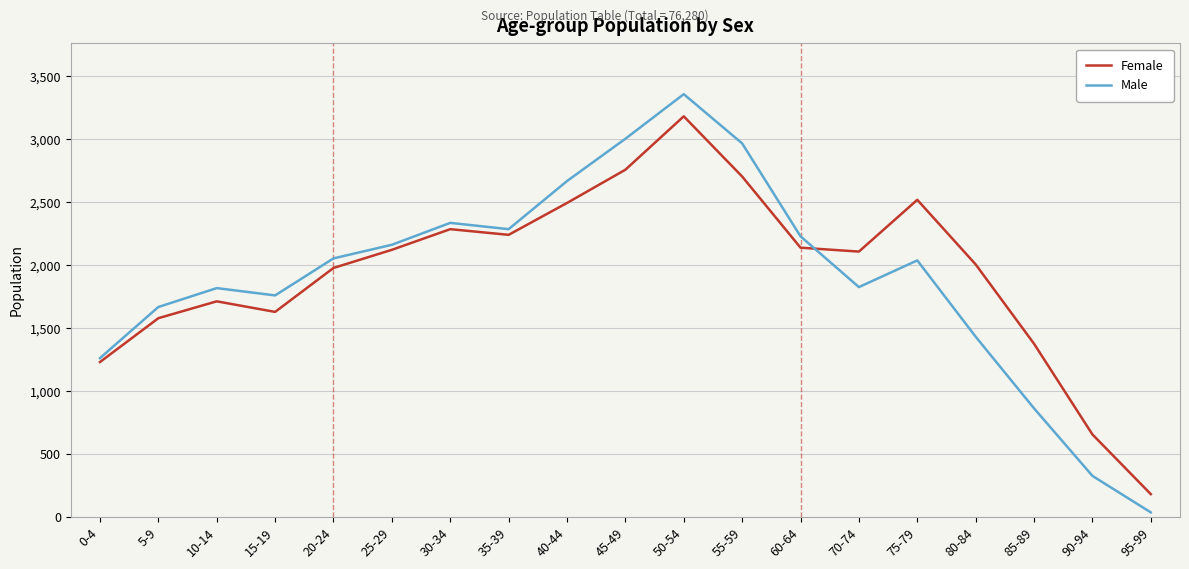

At which category is the sum across all series the highest?

50-54